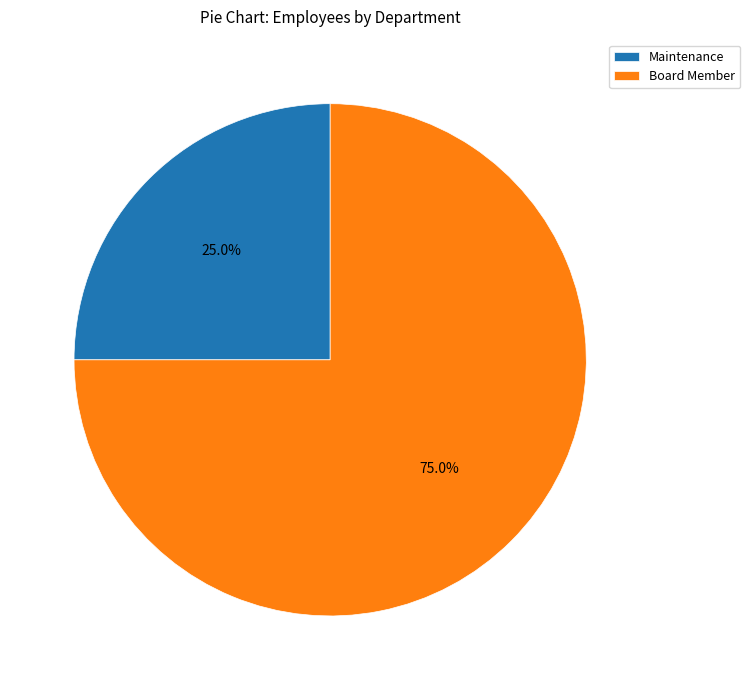

Approximately how many times larger is the value at Maintenance compared to Board Member?

0.3